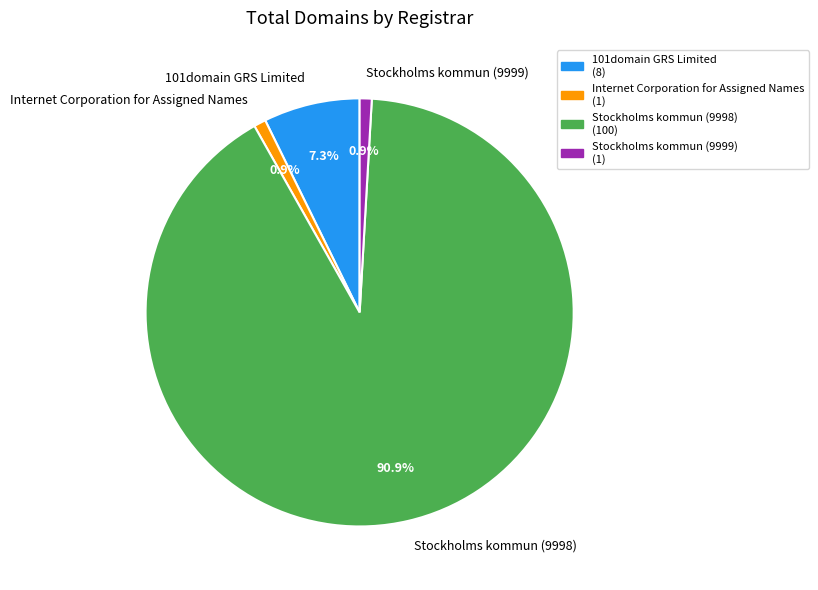

Does 101domain GRS Limited represent more than half of the total?

No